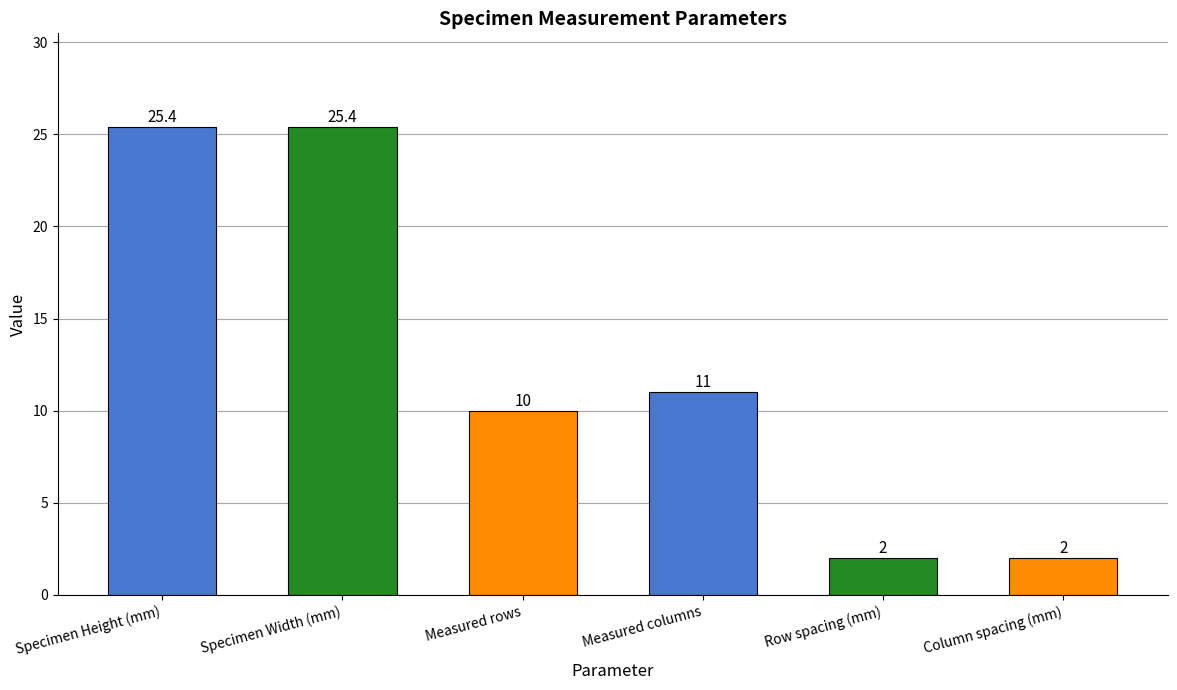

What is the difference between the maximum and minimum values?

23.4